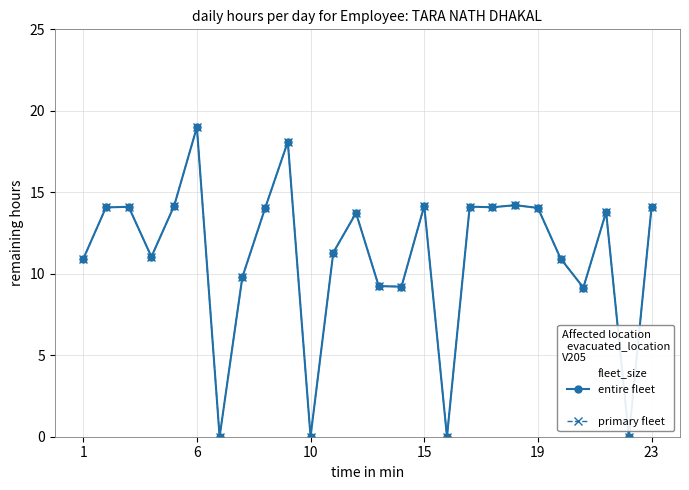

Is this an area chart (filled region under the line)?

No